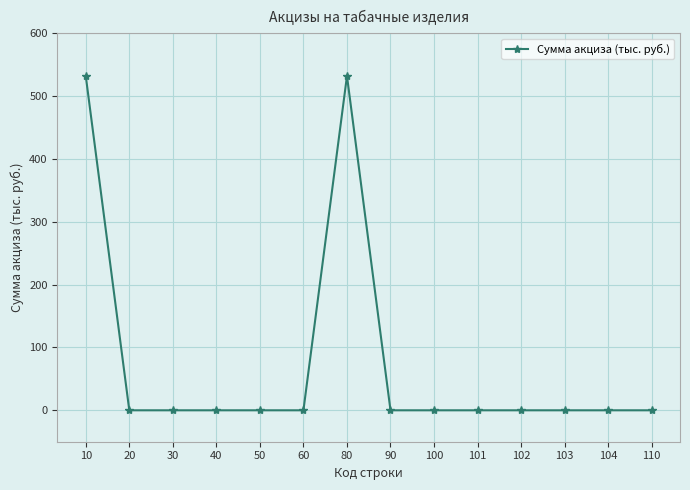

The chart shows a value of 284 at 50. True or false?

False